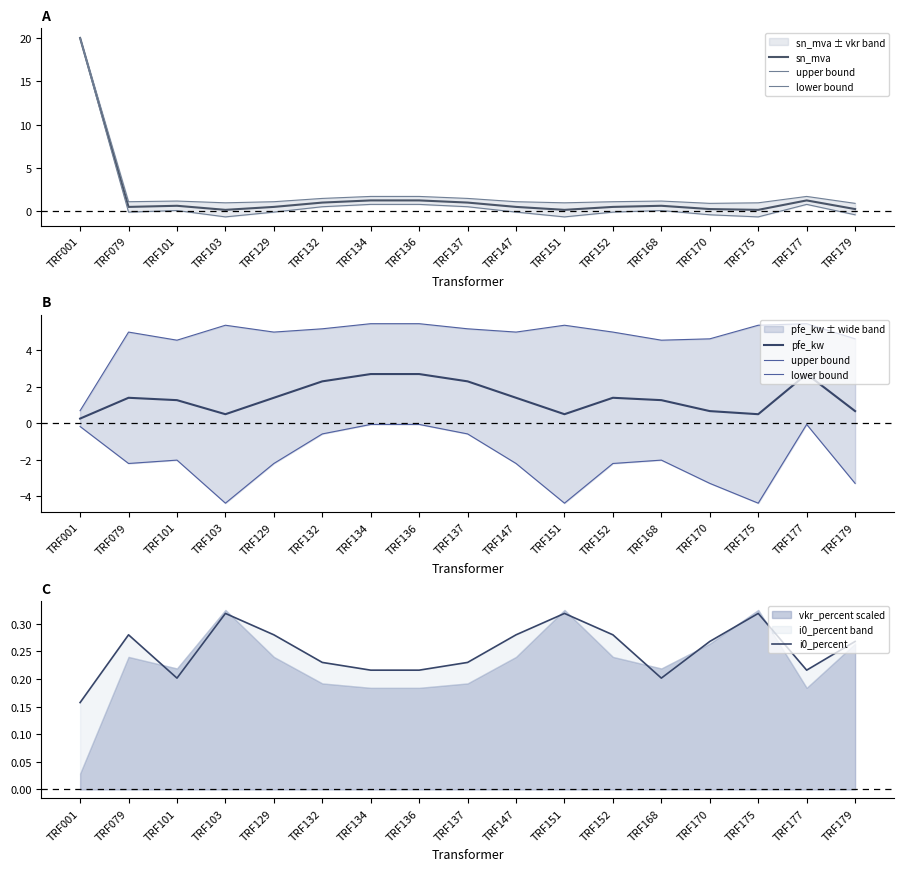

Between TRF079 and TRF175, which series saw the biggest shift?

lower bound